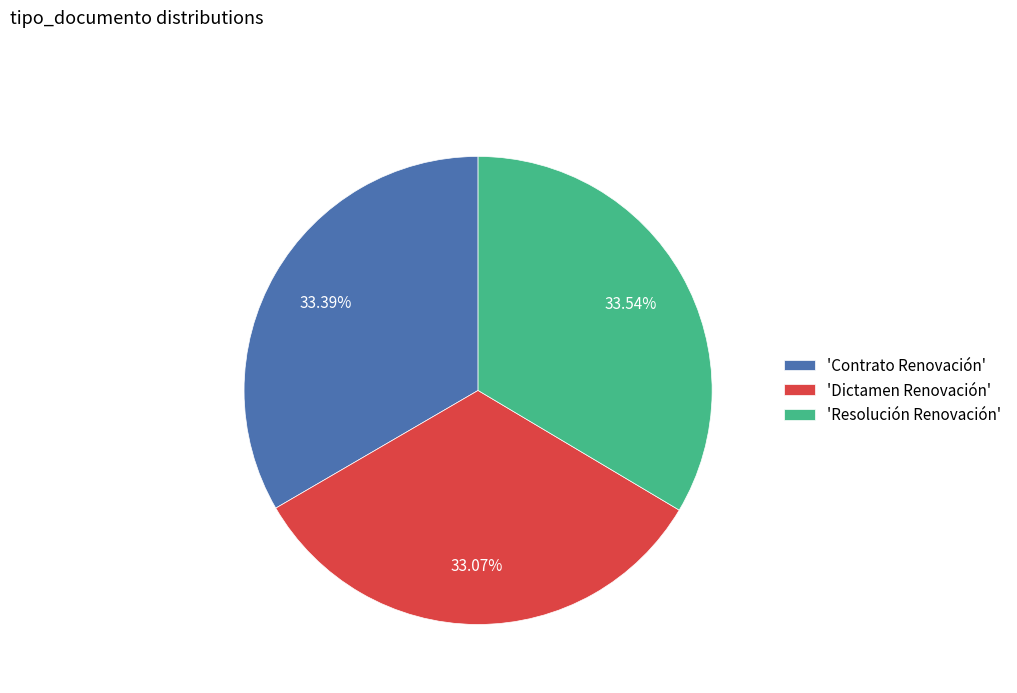

Is there a majority slice in this chart?

No